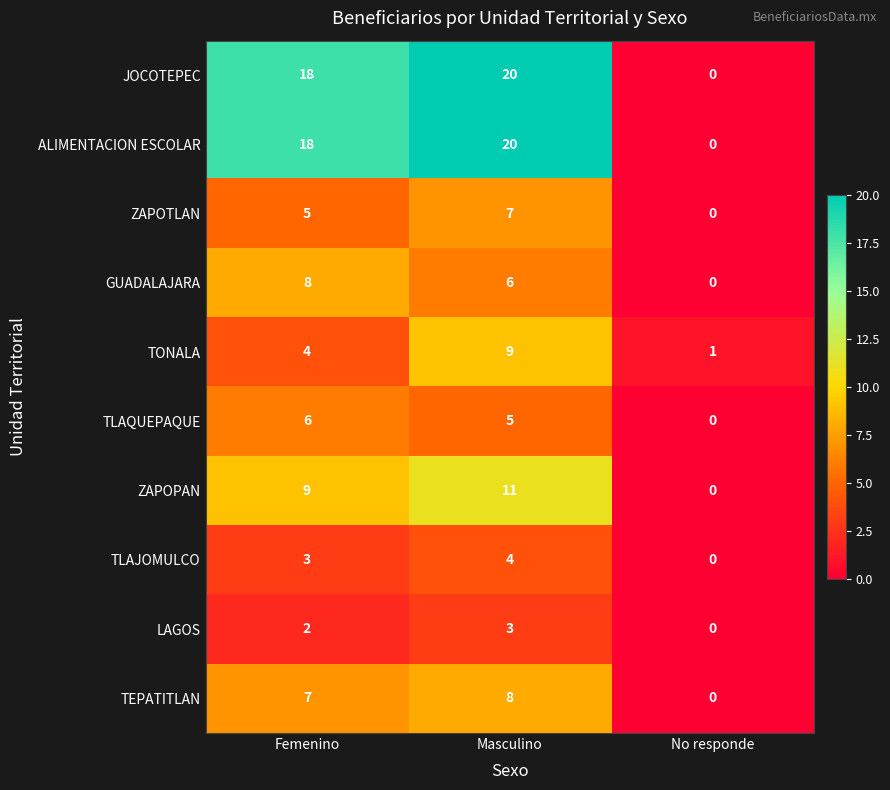

At which category does the chart reach its minimum across all series?

No responde